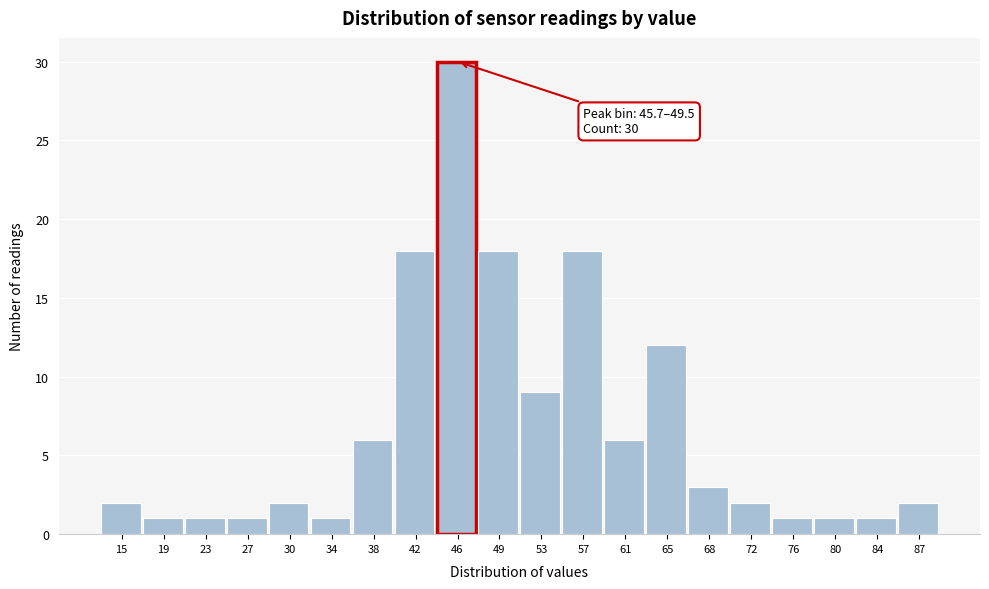

Reading left to right, what are all the values shown in this chart?

15=2	19=1	23=1	27=1	30=2	34=1	38=6	42=18	46=30	49=18	53=9	57=18	61=6	65=12	68=3	72=2	76=1	80=1	84=1	87=2